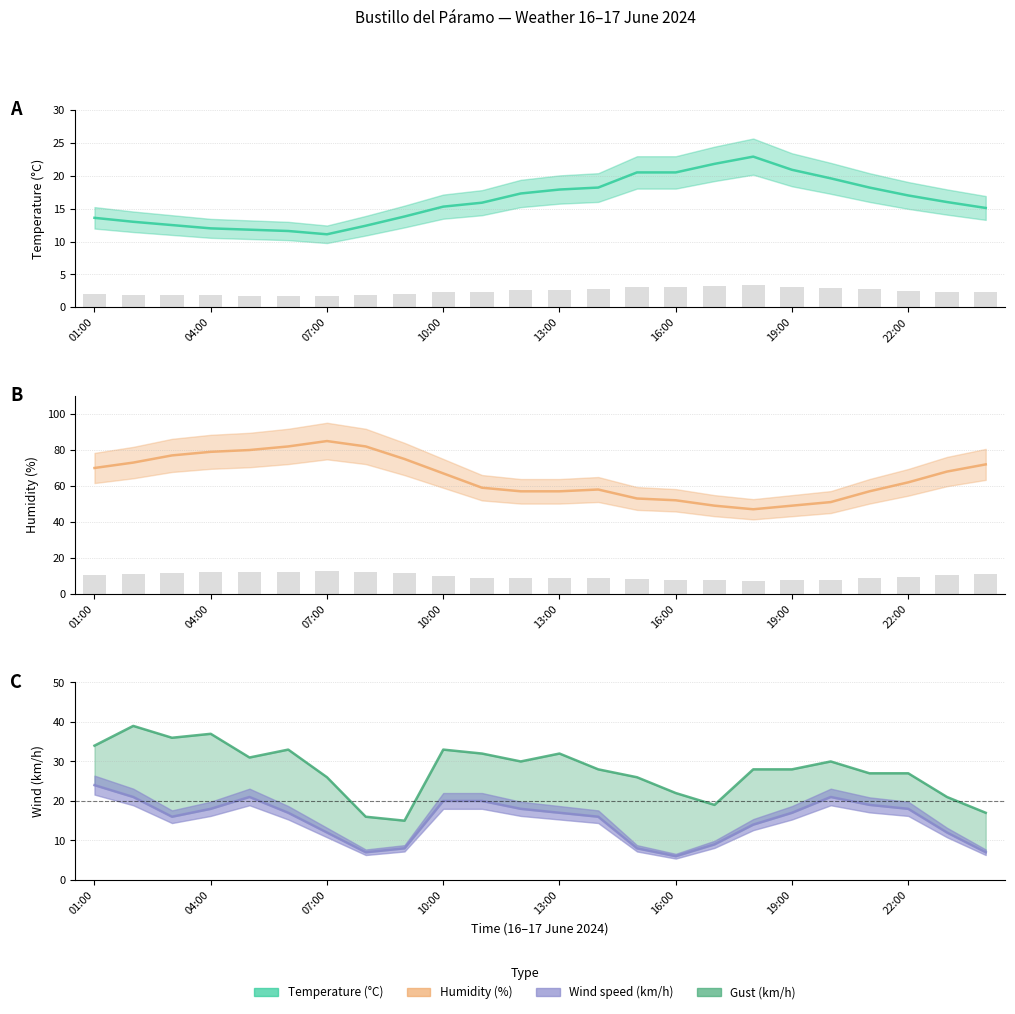

The value of Wind speed (km/h) at 23:00 is 12.0. True or false?

True